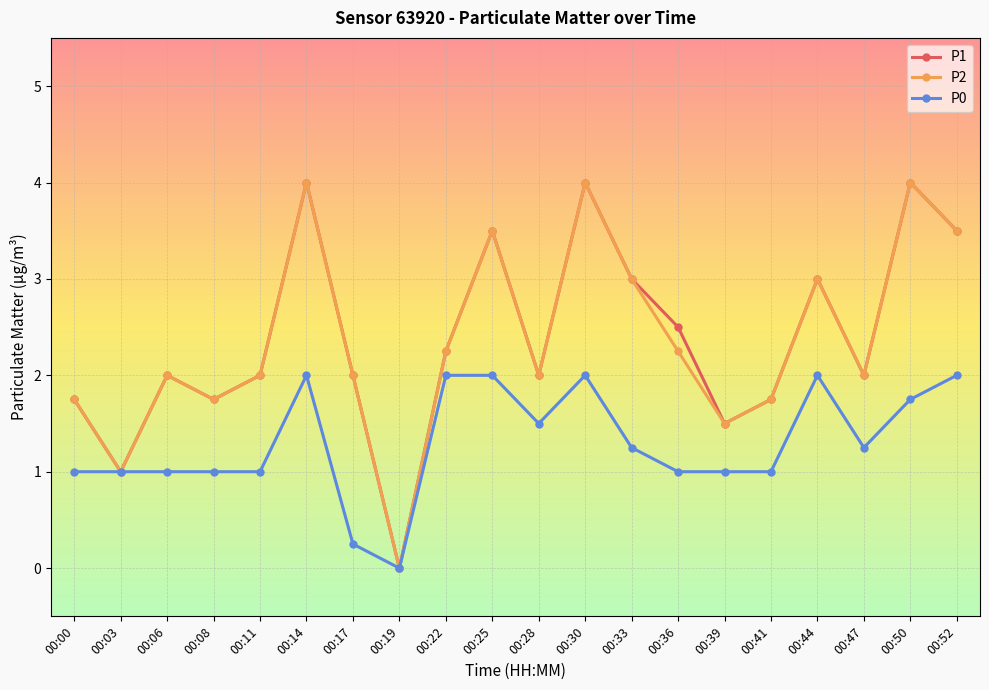

At 00:36, list the series in order from largest to smallest.

P1, P2, P0